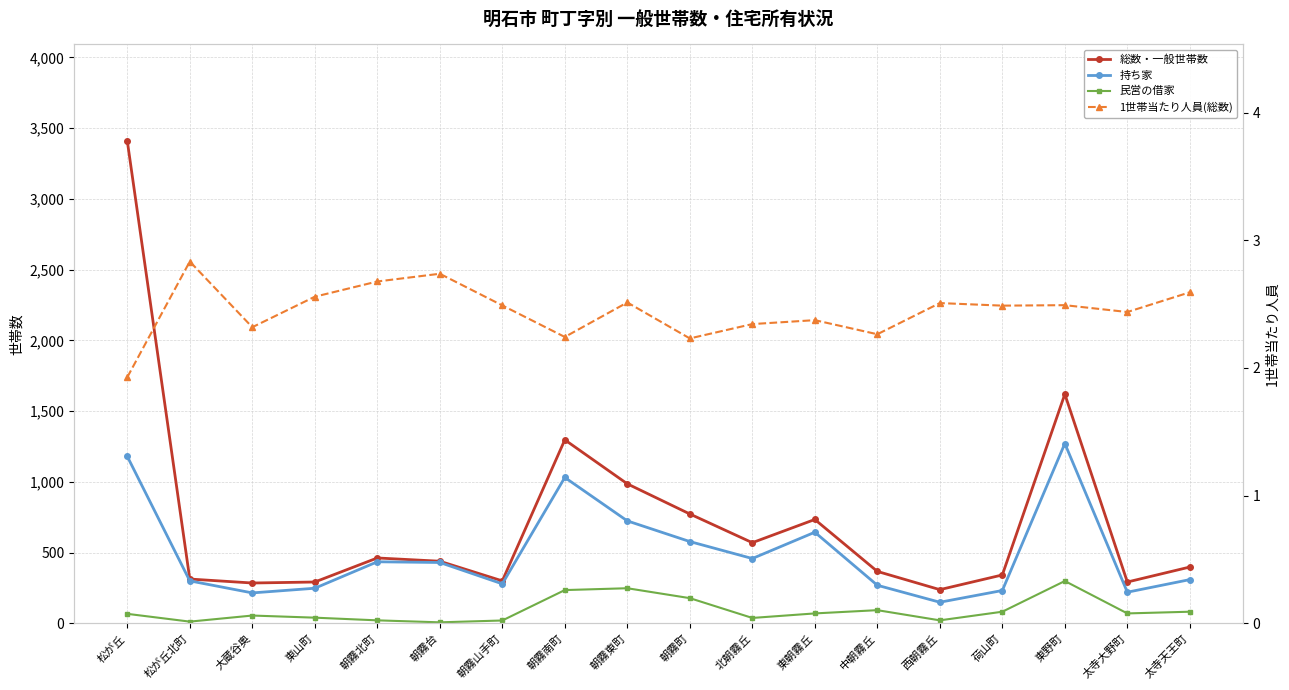

What is the value of the 1世帯当たり人員(総数) point at the 8th from the left?

2.2